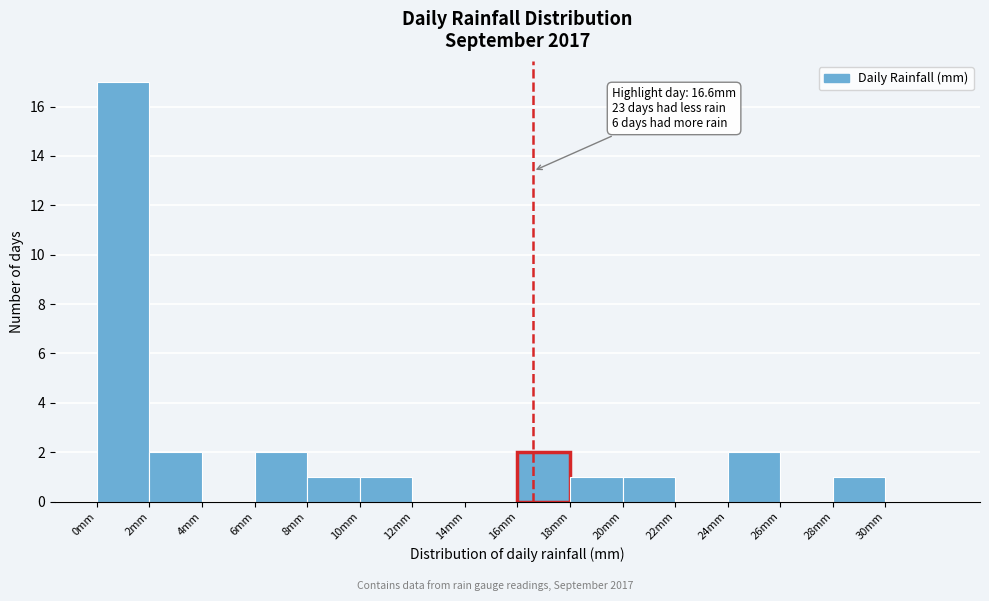

Which range on the x-axis has the tallest bar?

0 to 2